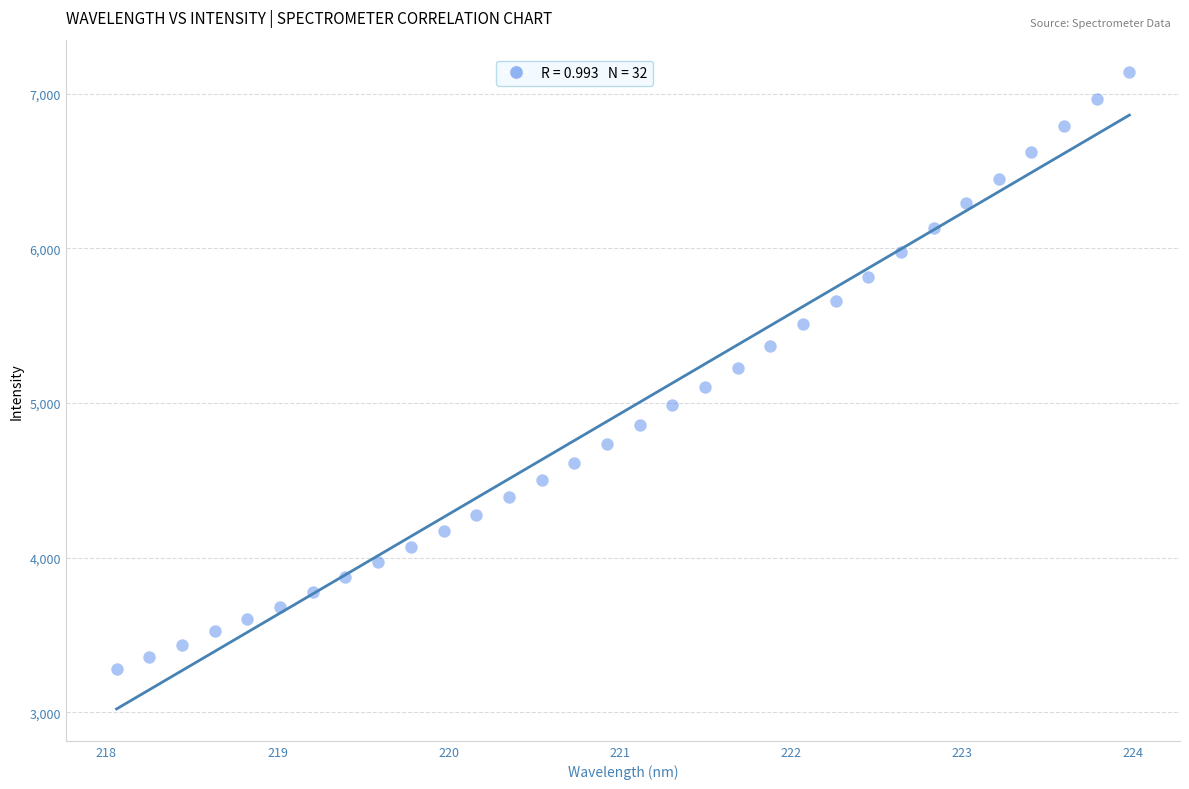

What is the range of X values (max minus min)?

5.9